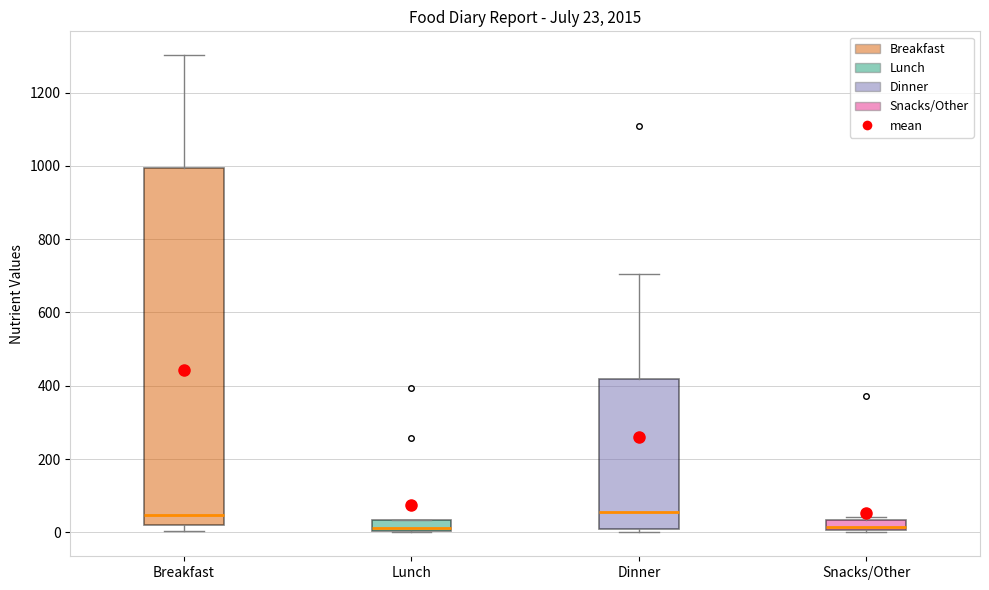

Comparing the boxes themselves (not the whiskers), which one is the tallest?

Breakfast